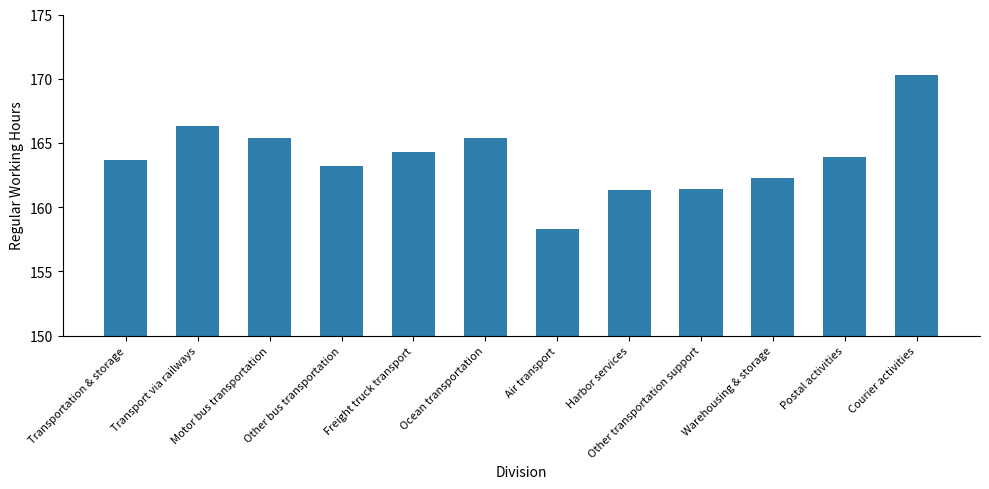

Count the number of categories in the chart.

12